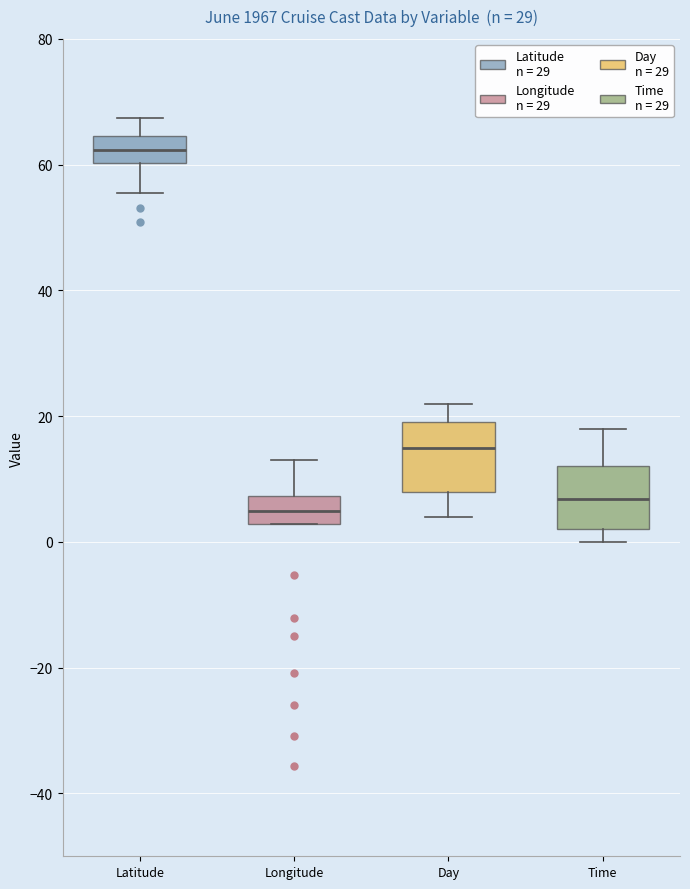

Where is the upper edge of the box for Day on the y-axis? The values are not printed on the chart, so give them approximately, as read against the axis.

20